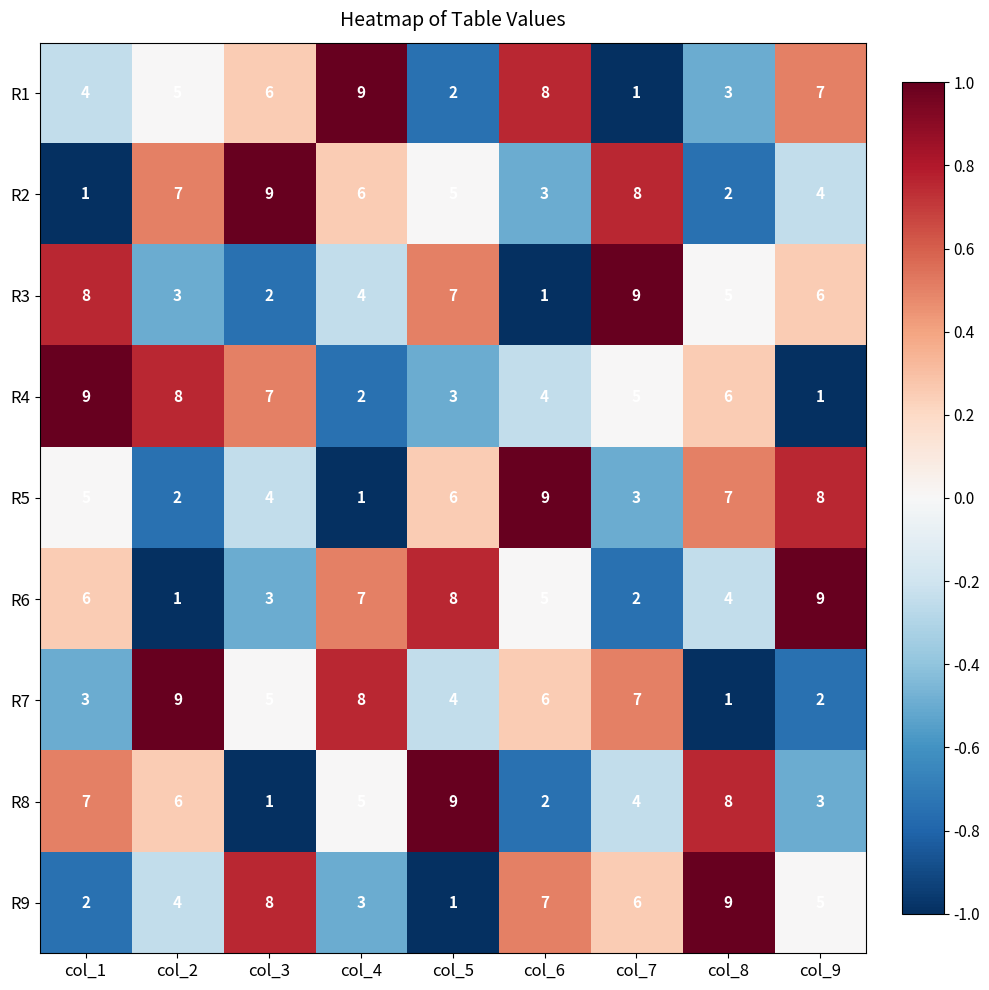

True or false: R9 has a value of 7 at col_6.

True